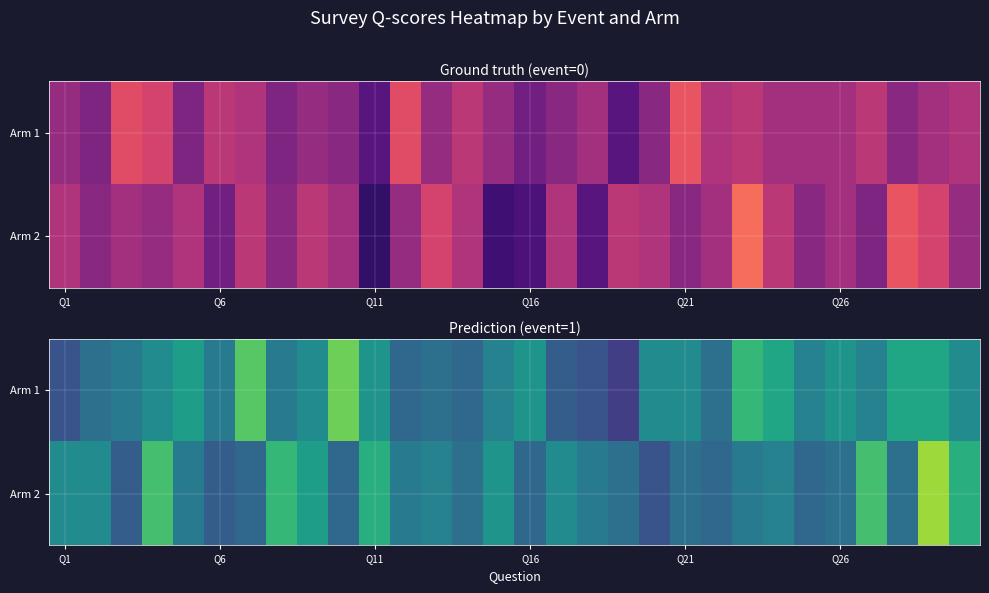

At which category does the chart reach its minimum across all series?

18